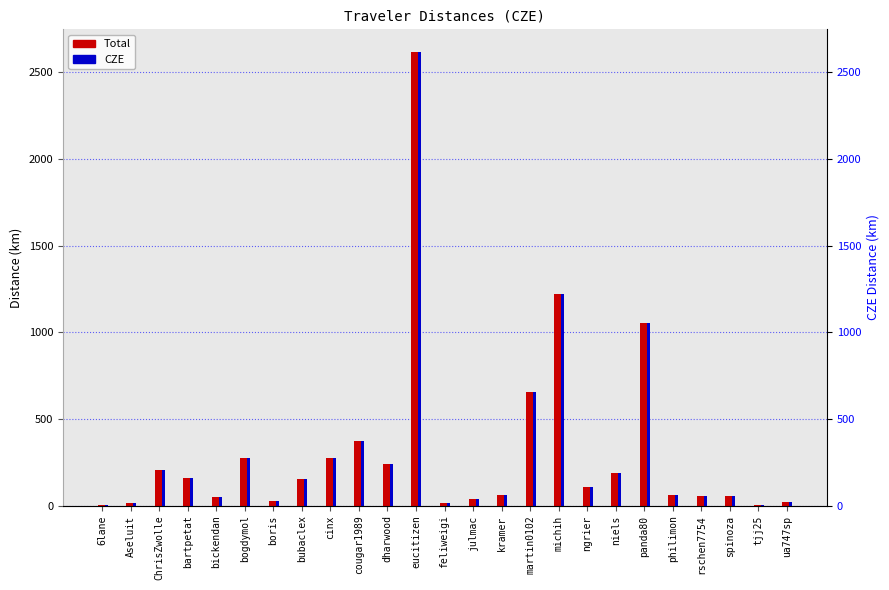

Which series has the largest total across all categories?

Total